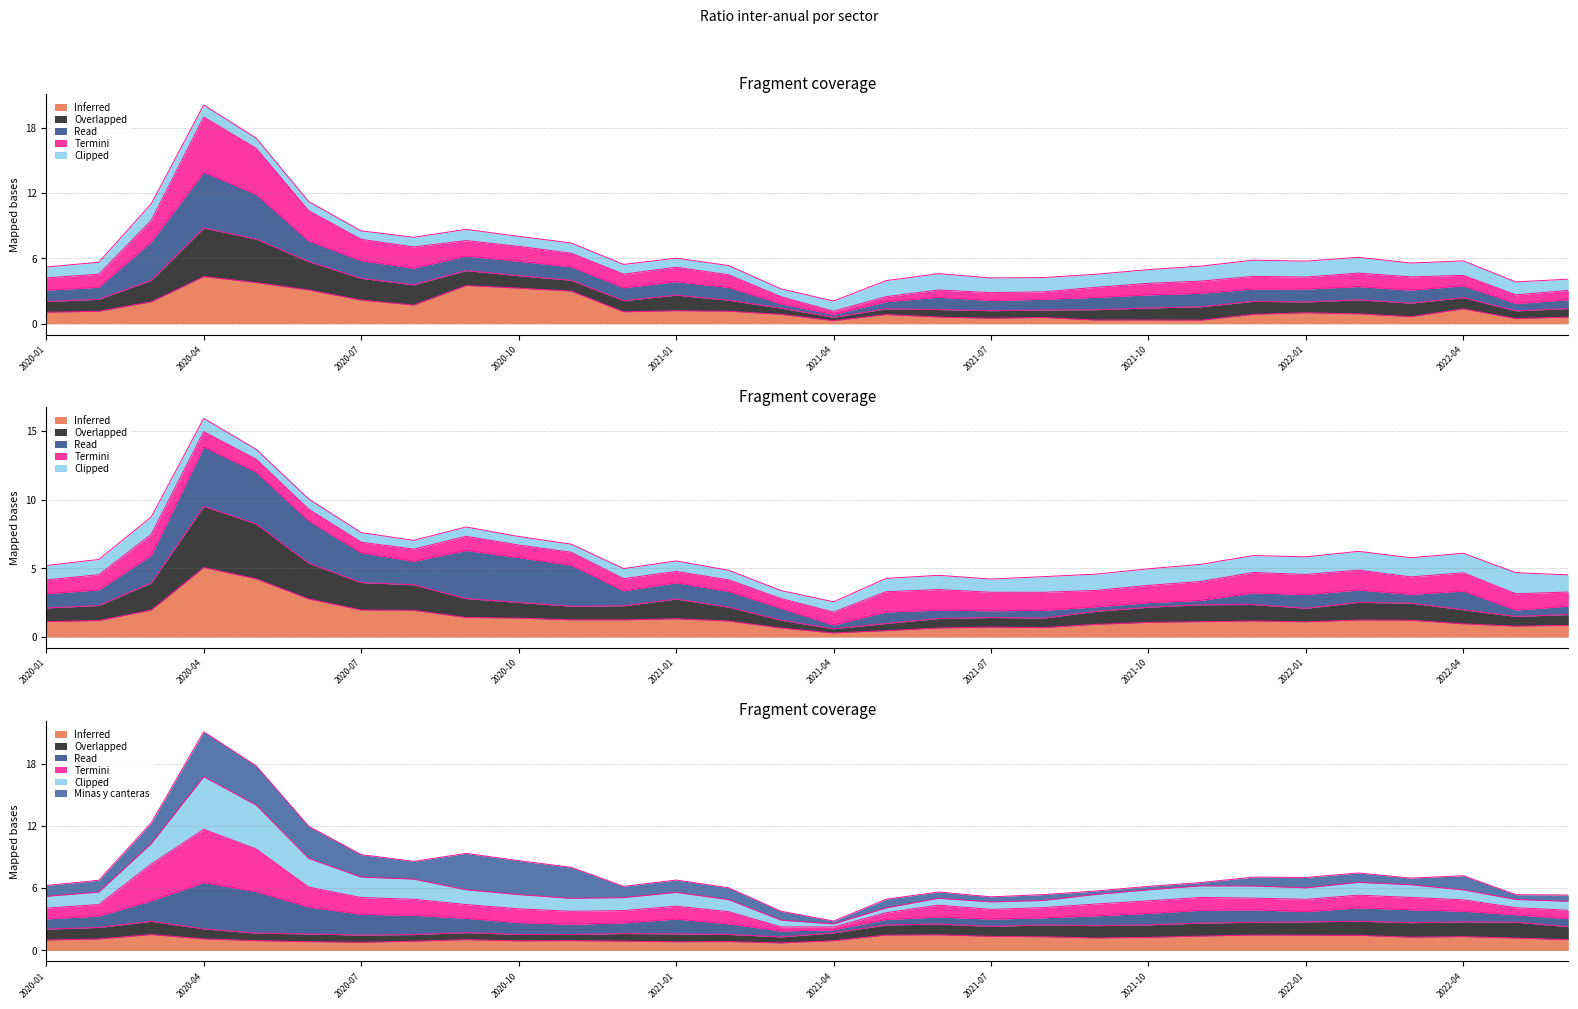

Is it true that Minas y canteras equals 0.4 at 2021-03?

False